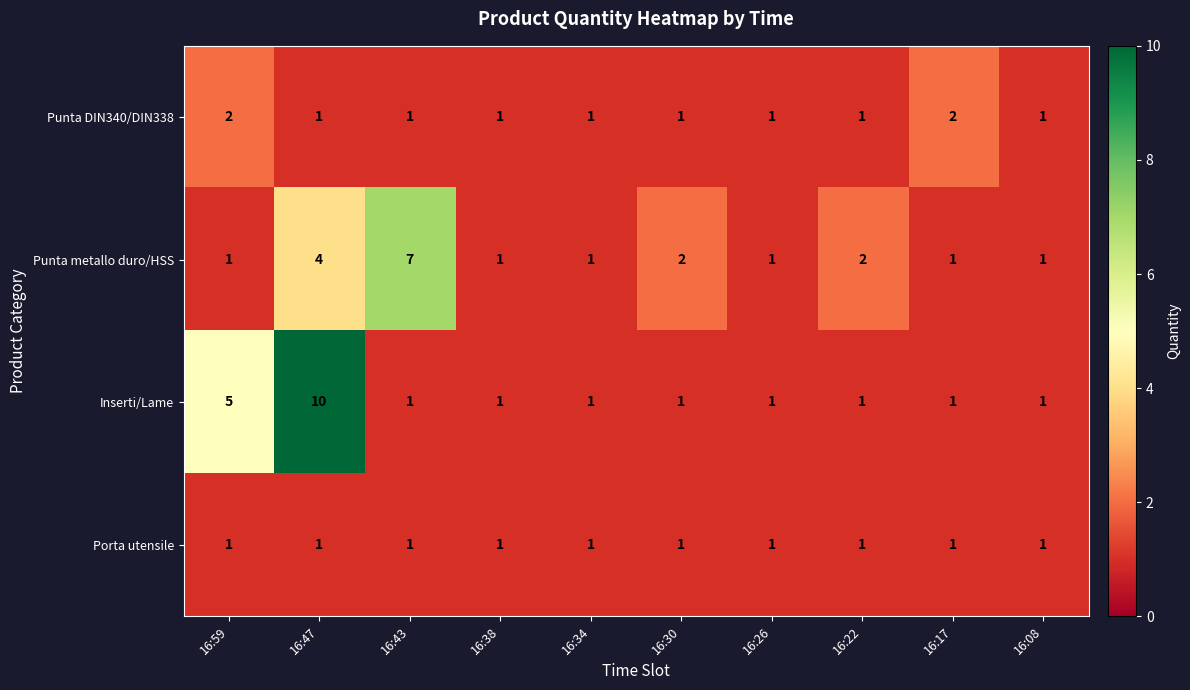

True or false: Porta utensile has a value of 1 at 16:43.

True